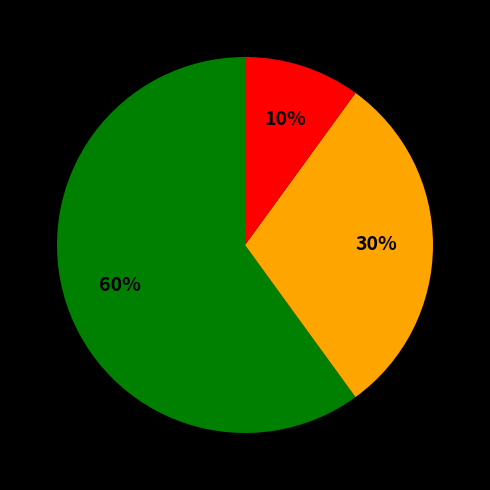

To the nearest percent, what is the difference between the largest and smallest slice percentages?

50%